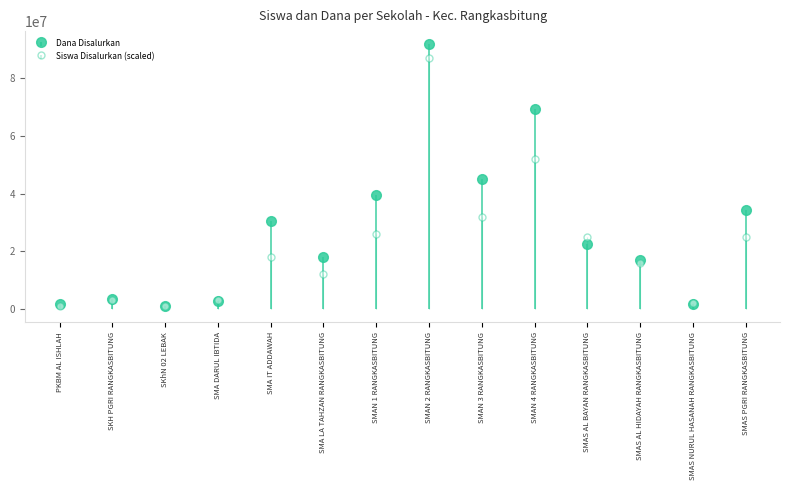

What is the difference between the Siswa Disalurkan values at SMA IT ADDAWAH and SMAN 3 RANGKASBITUNG?

14000000